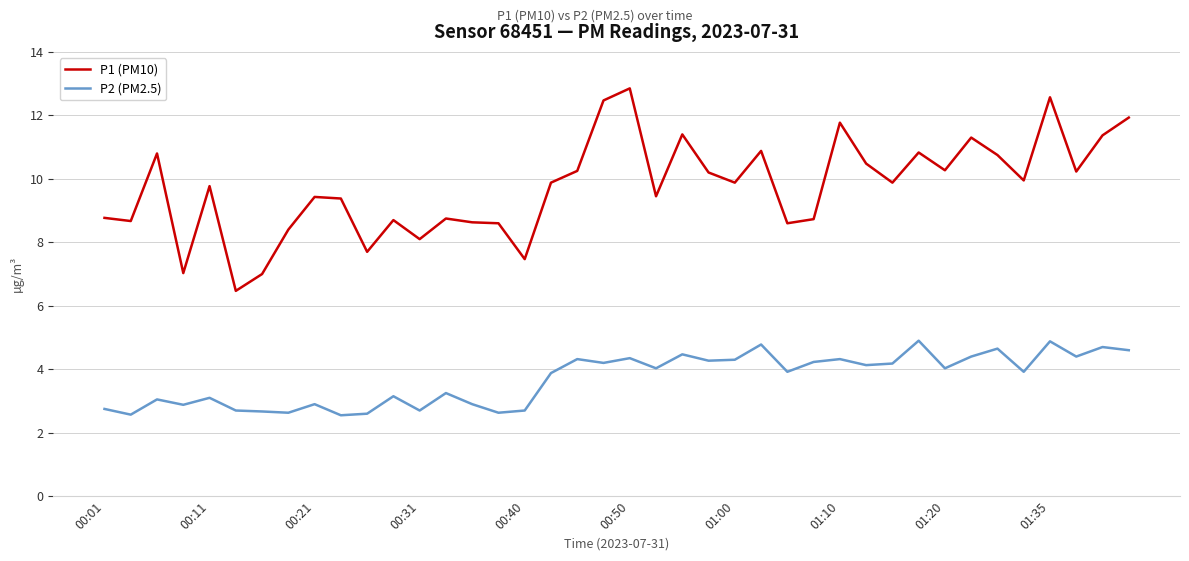

What is the difference between the maximum and second lowest values in the P2 (PM2.5) series?

2.3